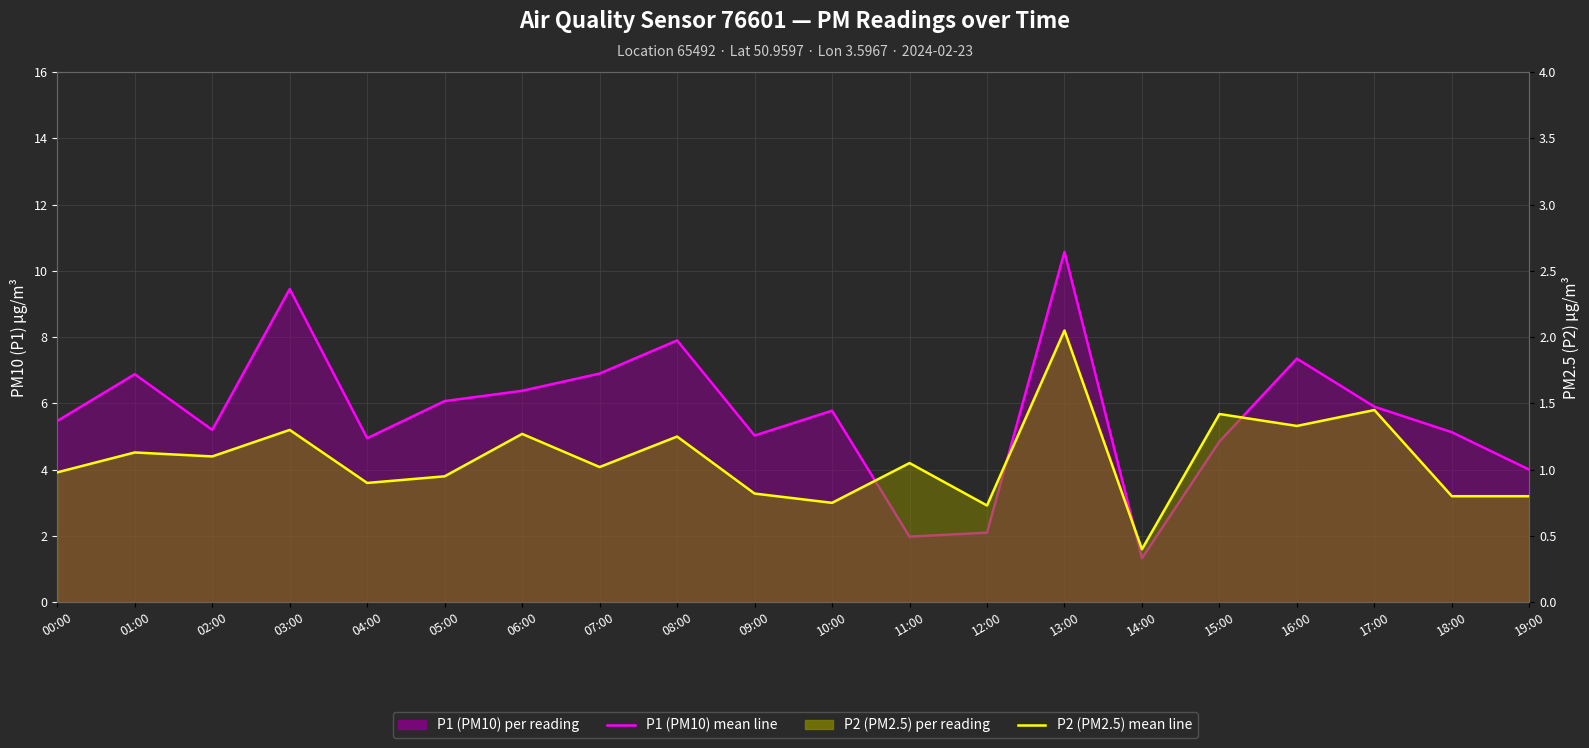

List the labels in order of P1 (PM10) mean line value, largest first.

13:00, 03:00, 08:00, 16:00, 07:00, 01:00, 06:00, 05:00, 17:00, 10:00, 00:00, 02:00, 18:00, 09:00, 04:00, 15:00, 19:00, 12:00, 11:00, 14:00